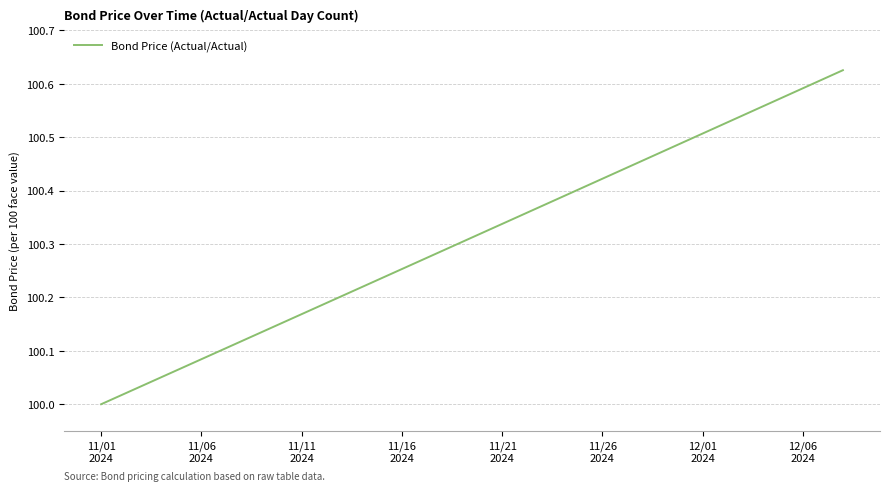

What is the difference between the maximum and minimum values?

0.6